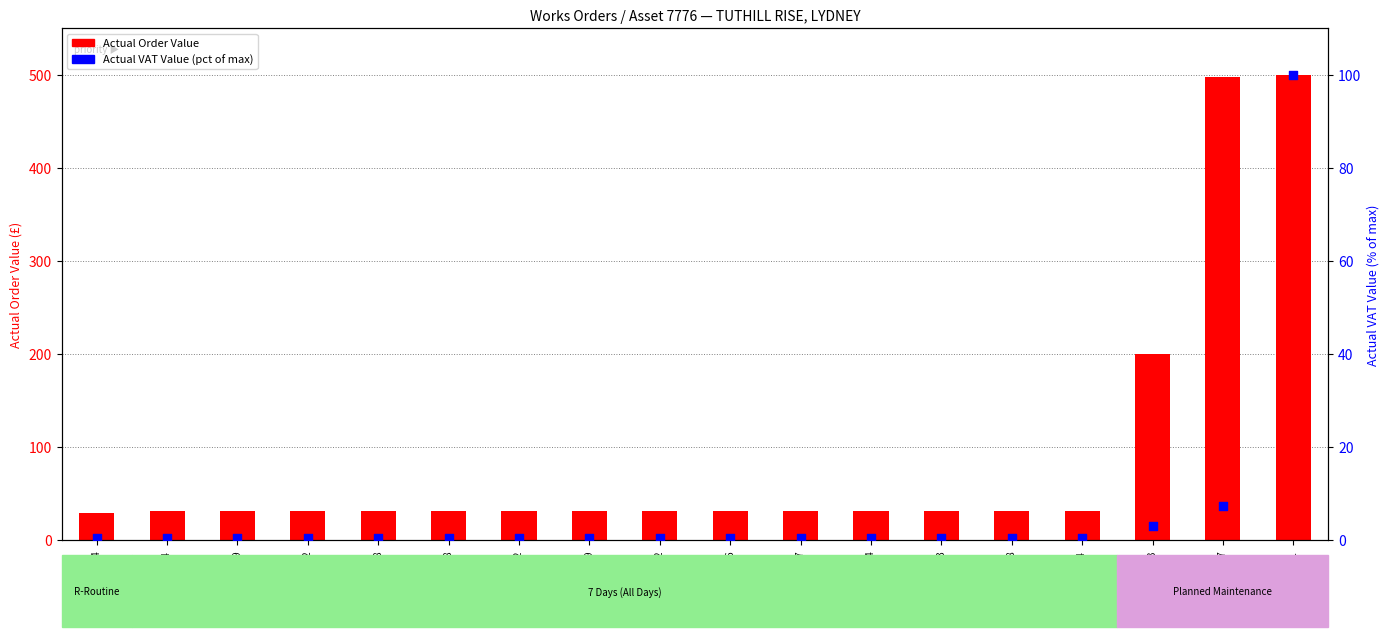

What is the total value across all series at 530998?

32.0